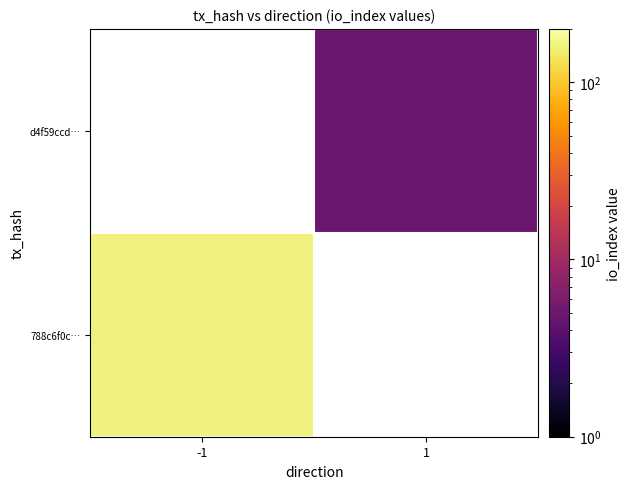

At how many categories does at least one series exceed 121?

1